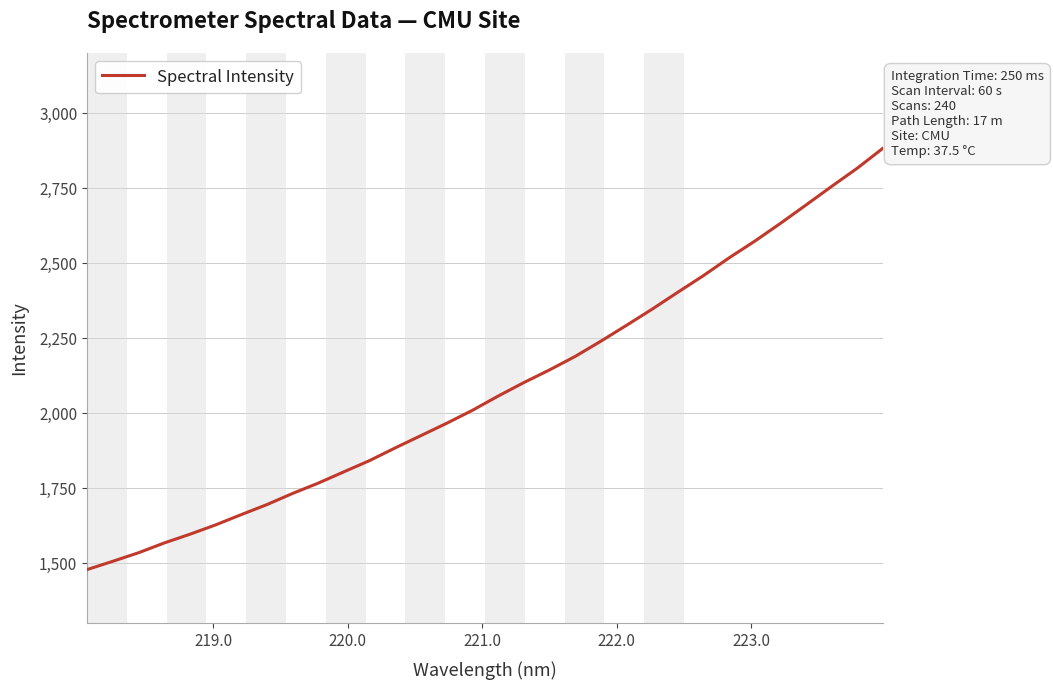

What is the minimum value shown in the chart?

1479.5